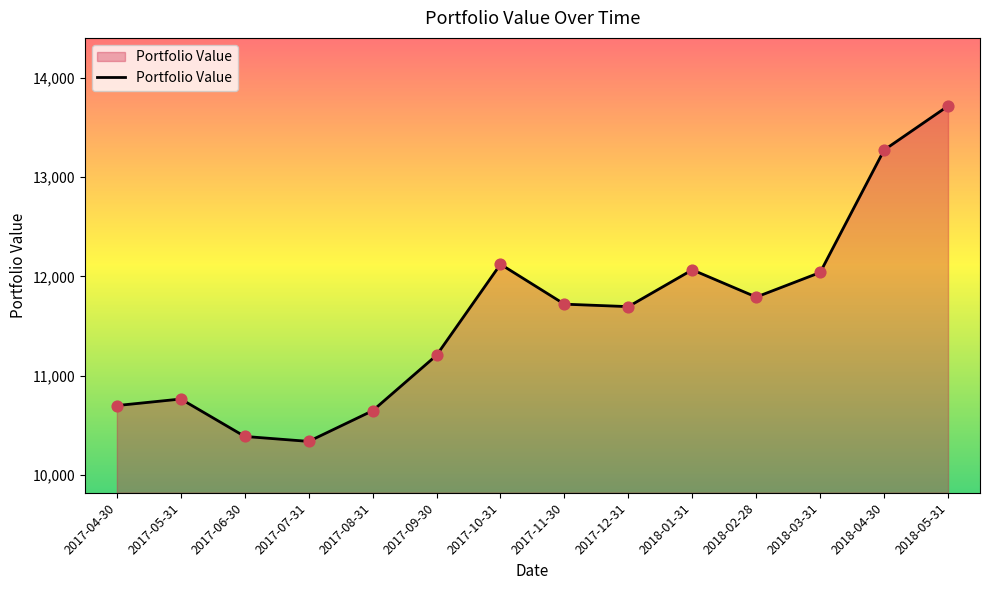

What is the change in value from 2017-05-31 to 2018-01-31?

+1300.6